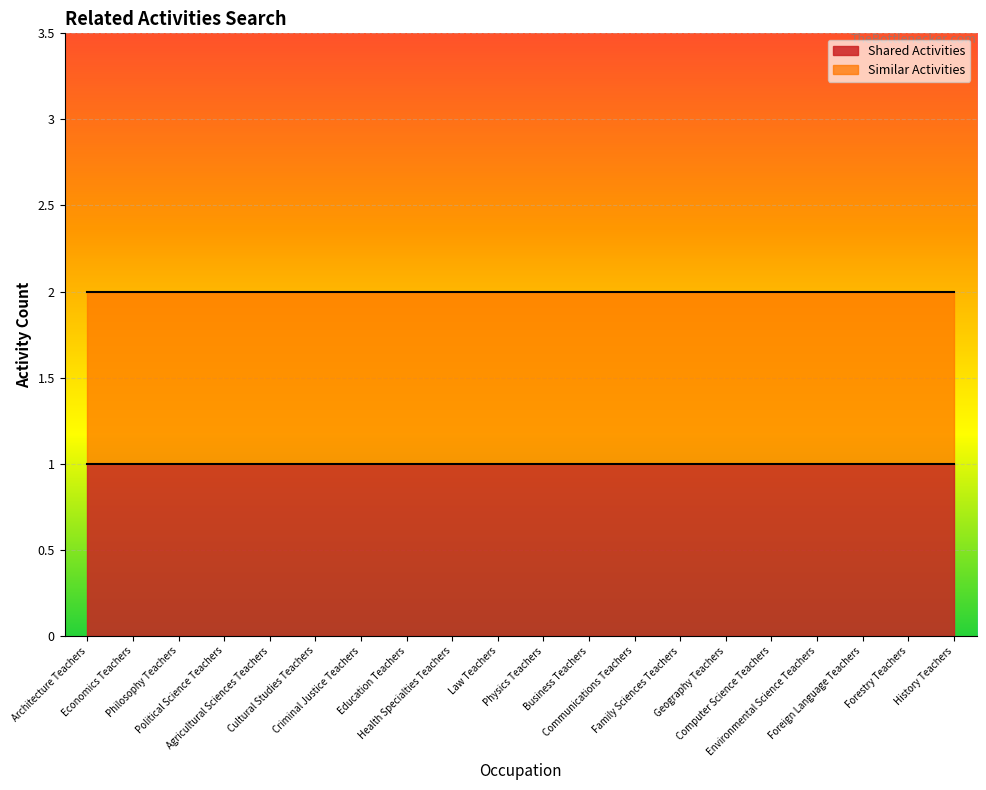

What is the sum of all Shared Activities values?

20